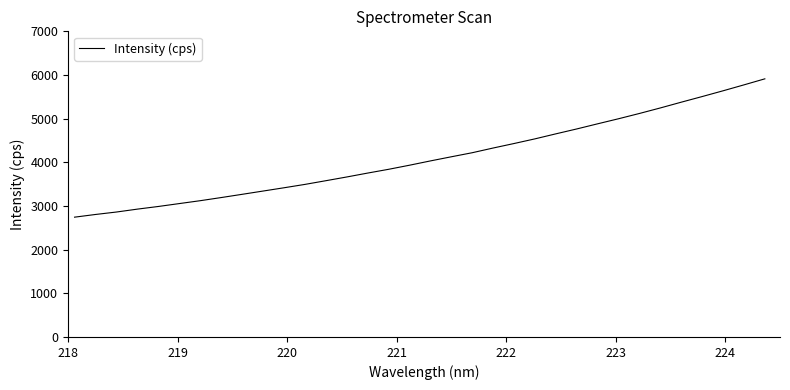

What is the difference between the maximum and minimum values?

3168.3